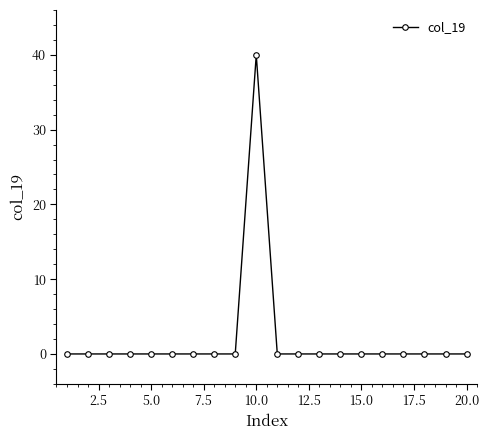

What is the sum of all values?

40